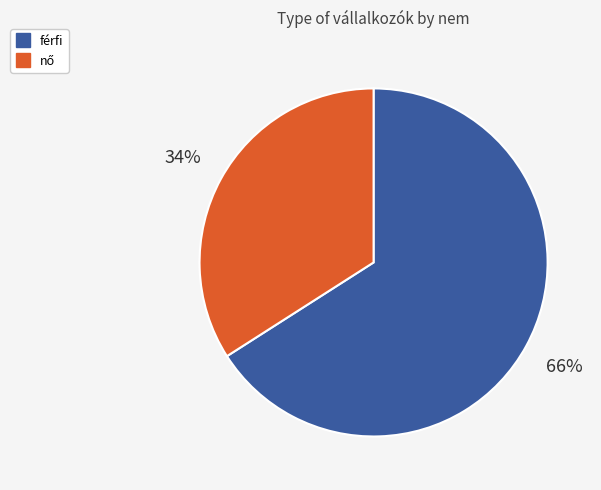

To the nearest percent, what is the average slice percentage?

50%